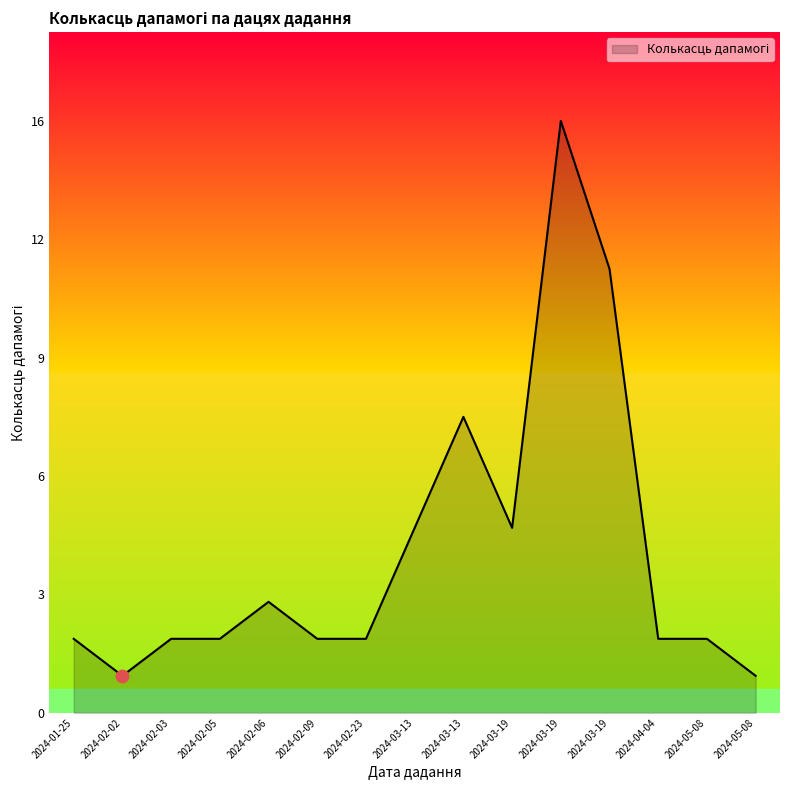

Between 2024-01-25 and 2024-05-08, which is larger?

2024-01-25